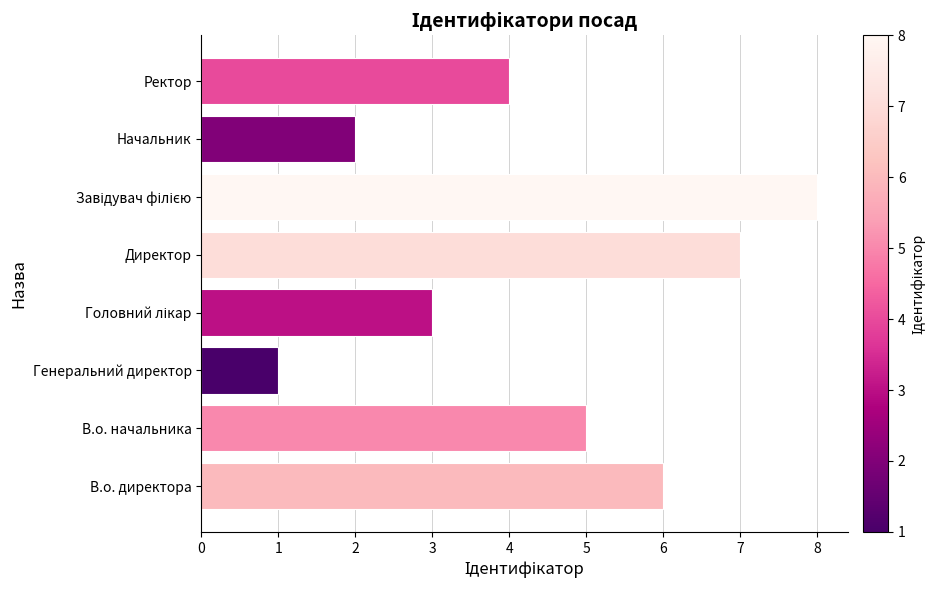

Between Директор and В.о. директора, which is larger?

Директор